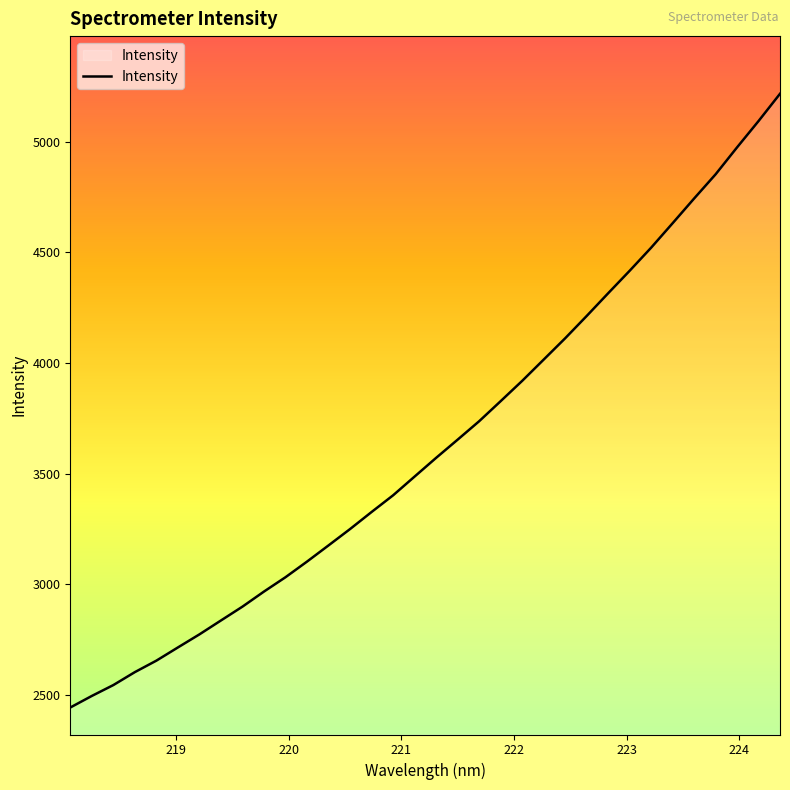

What is the sum of all values?

123510.5